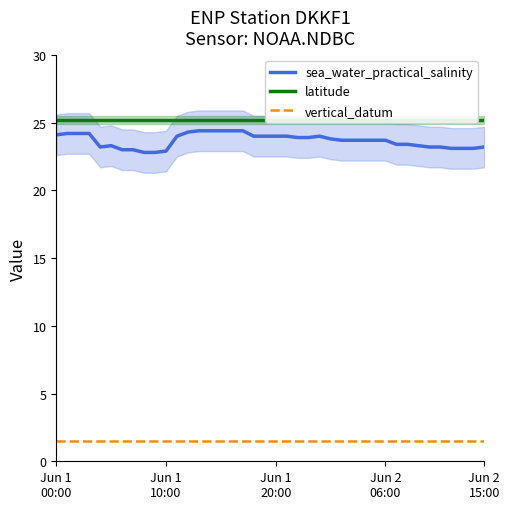

Is the value of vertical_datum at 8 greater than the value of latitude at 36?

No